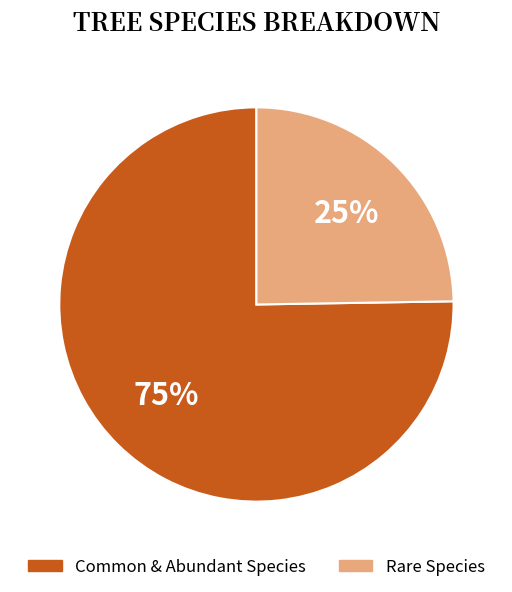

To the nearest percent, what is the average slice percentage?

50%